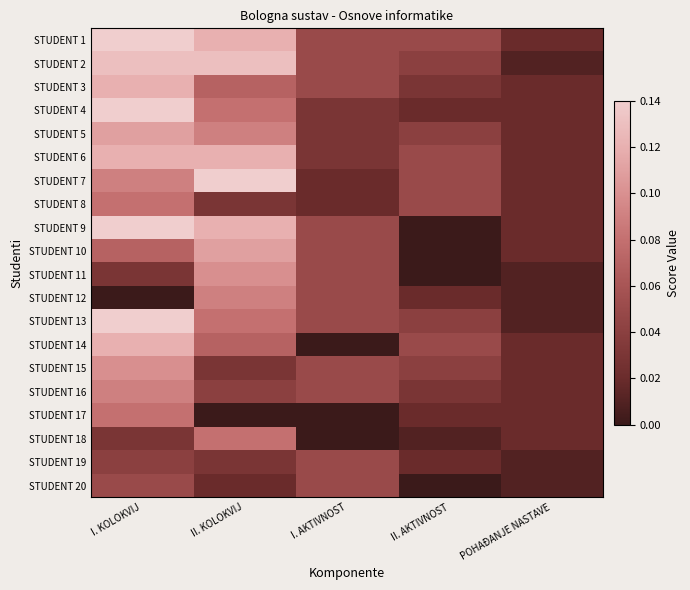

Which series has the largest total across all categories?

STUDENT 1